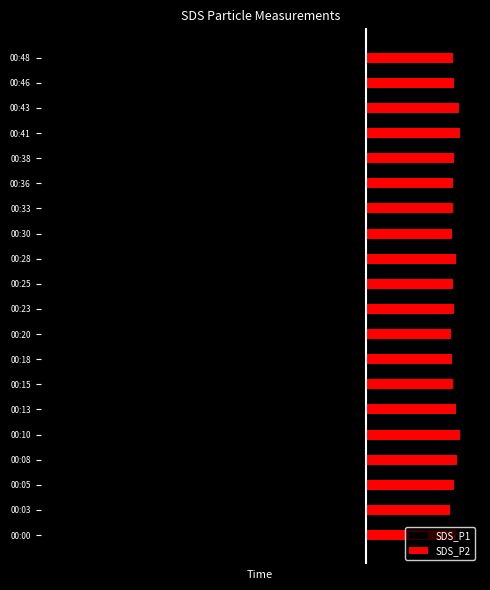

True or false: SDS_P1 has a value of -107.7 at 00:15.

True